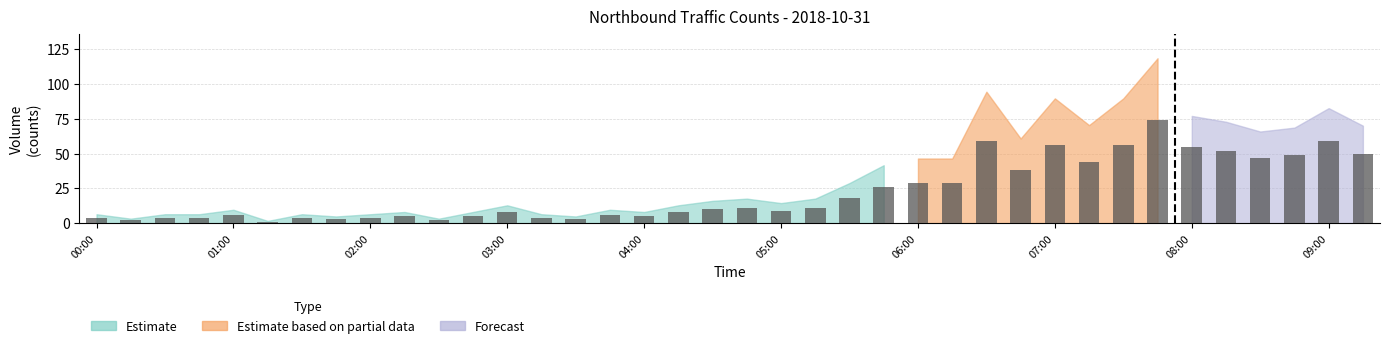

What is the average value?

23